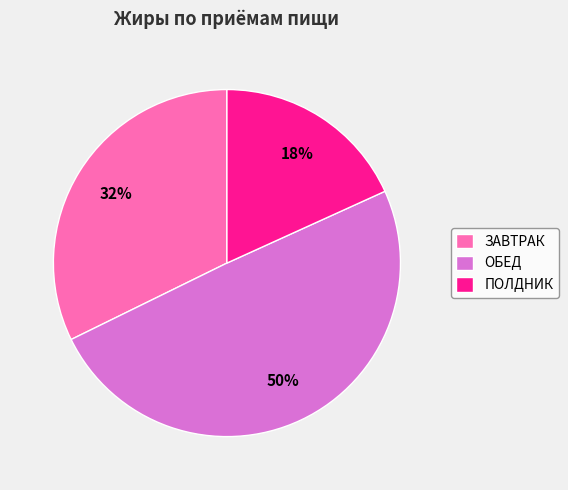

Between ЗАВТРАК and ПОЛДНИК, which is larger?

ЗАВТРАК